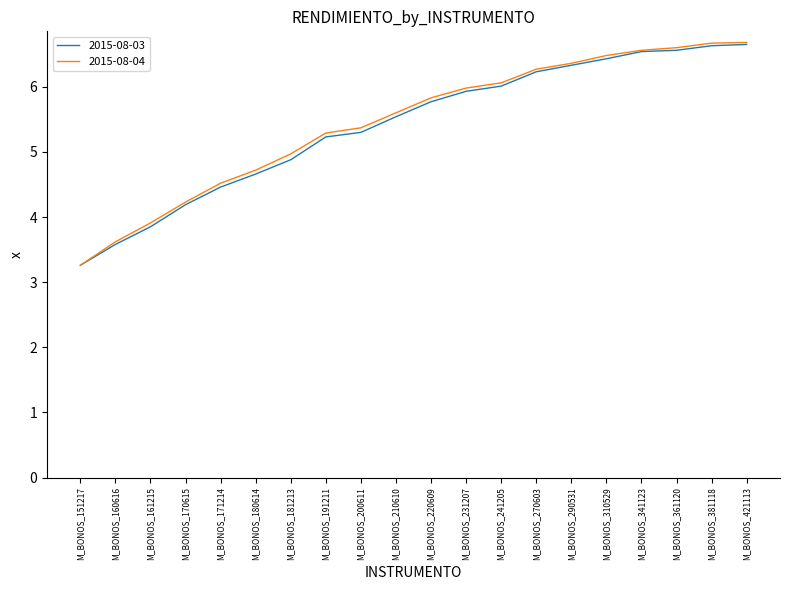

Read the 2015-08-04 value at M_BONOS_181213.

5.0